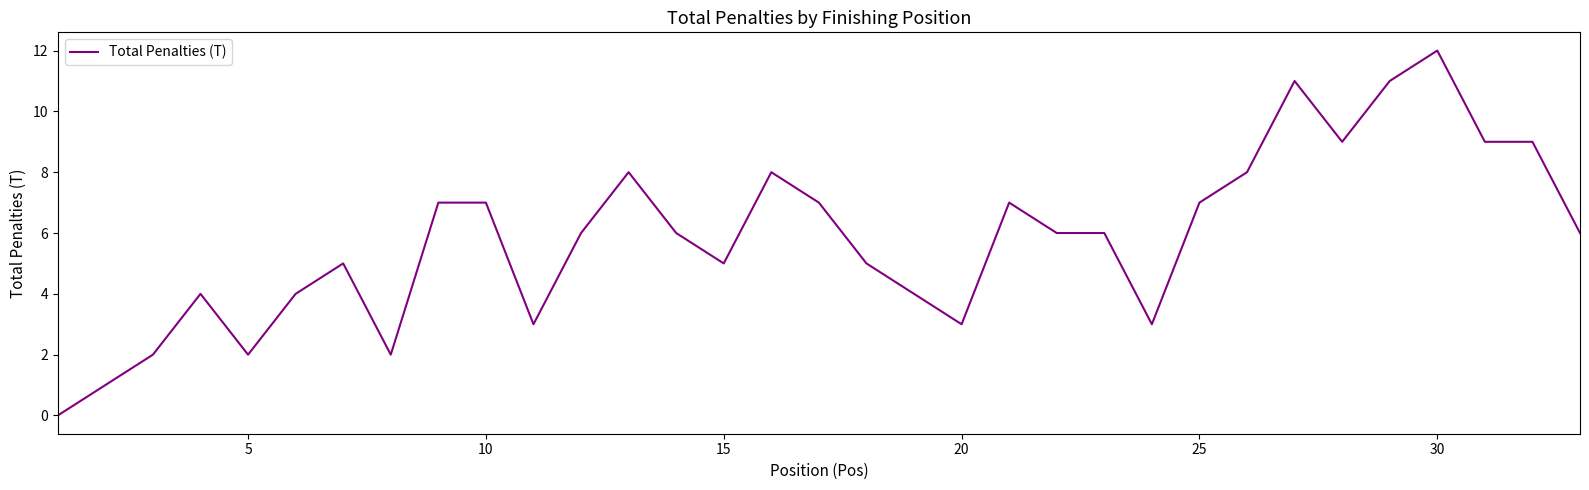

Count the number of data series in this chart.

1